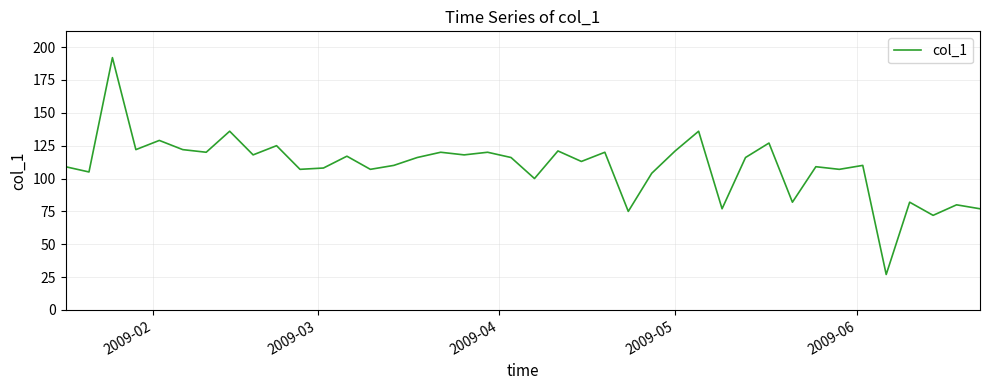

What is the difference between the maximum and minimum values?

165